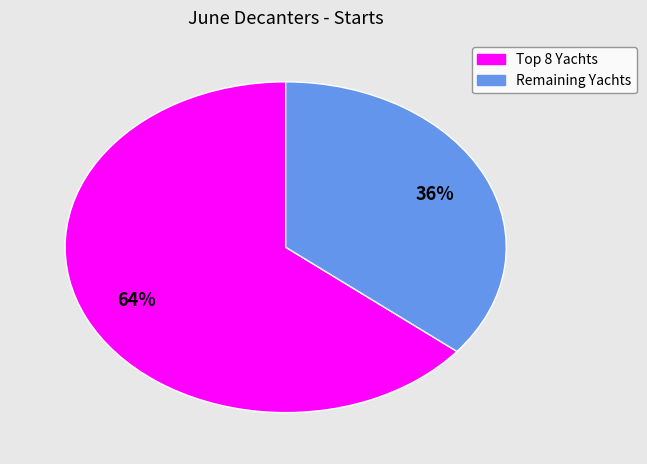

Does any single category account for the majority?

Yes